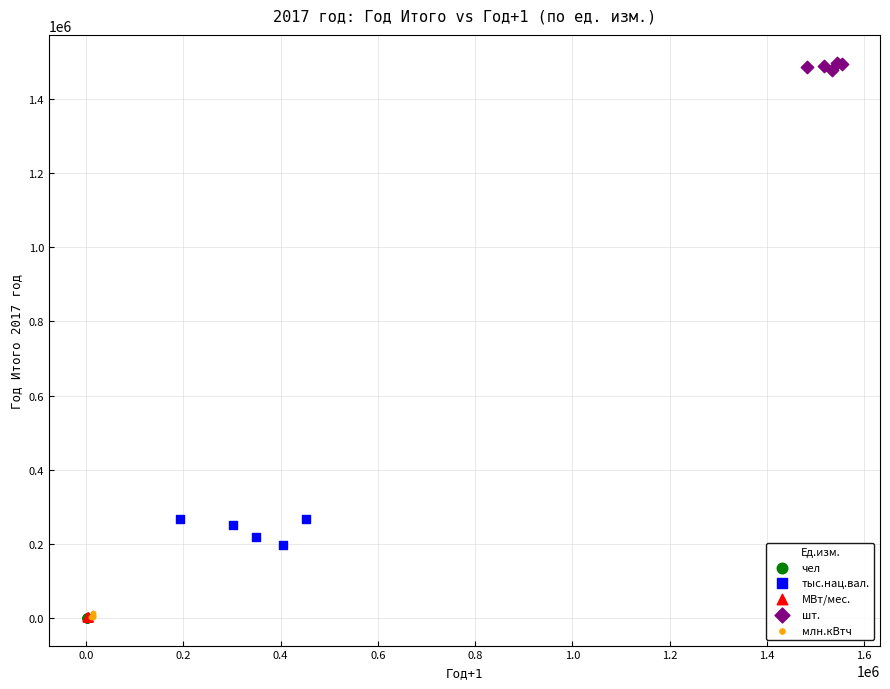

Which series reaches the maximum Y coordinate?

шт.